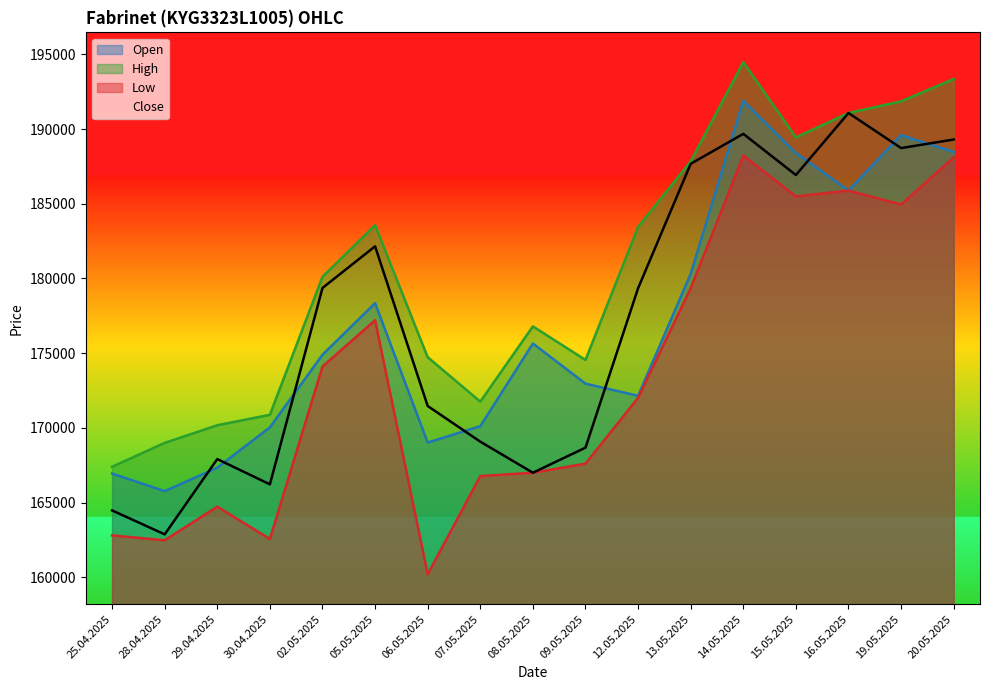

Between 05.05.2025 and 09.05.2025, which series saw the biggest shift?

Close